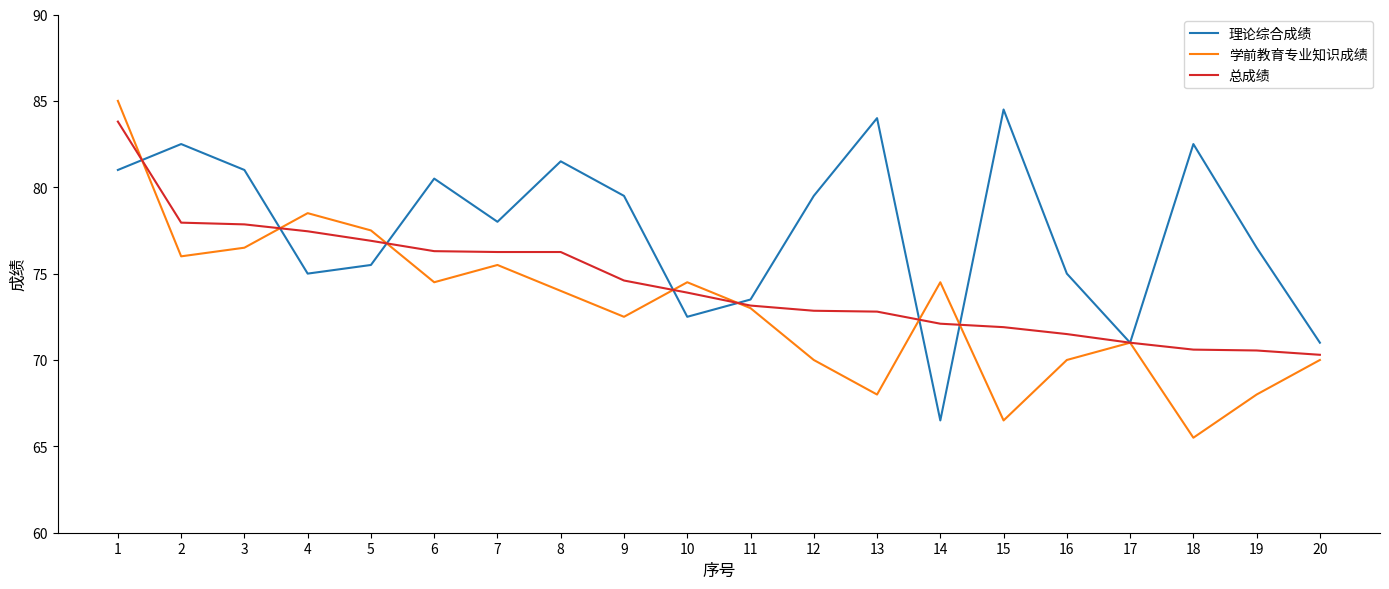

Rank the series by their average value, from highest to lowest.

理论综合成绩, 总成绩, 学前教育专业知识成绩